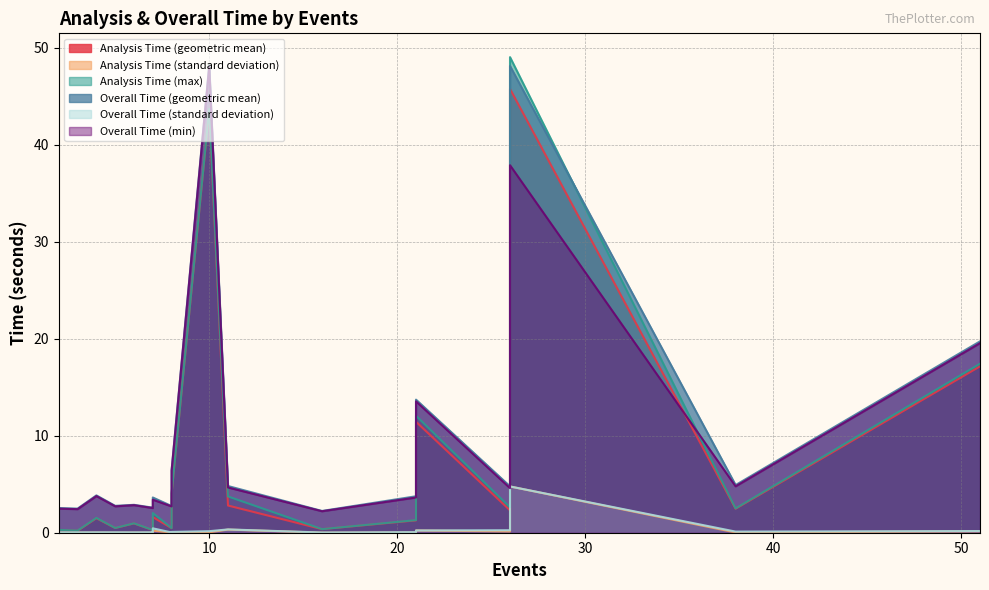

Count the number of categories in the chart.

20